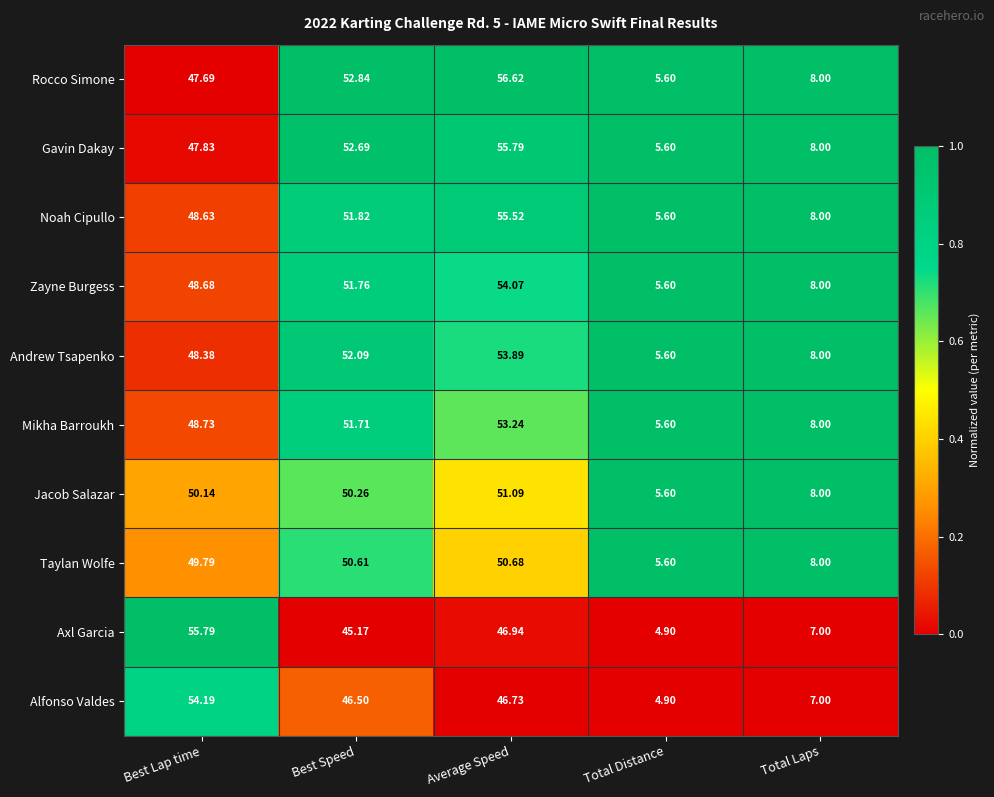

List the labels in order of Alfonso Valdes value, smallest first.

Total Distance, Total Laps, Best Speed, Average Speed, Best Lap time